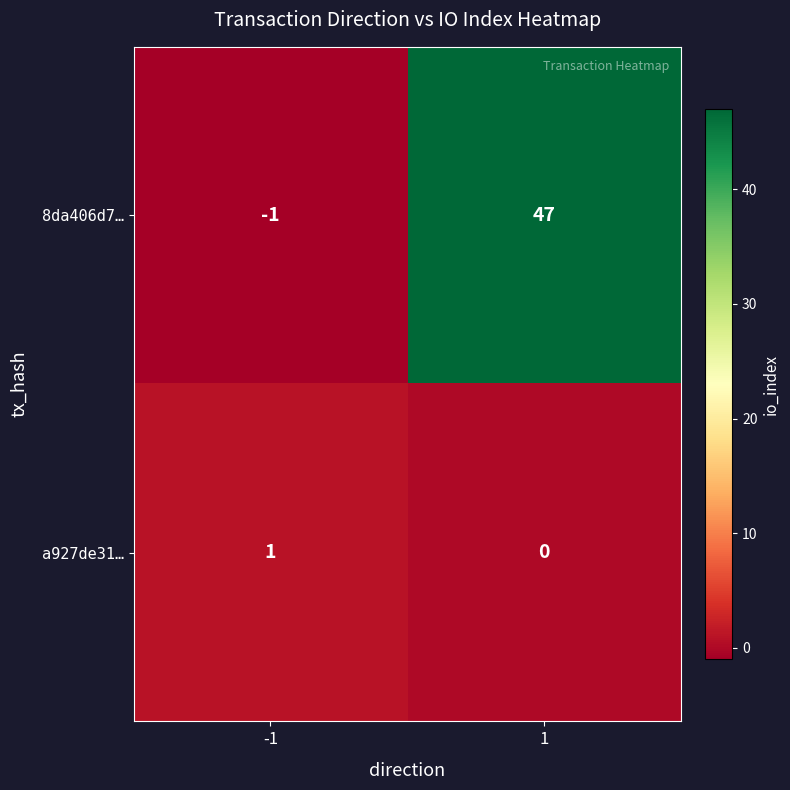

At which category is the sum across all series the highest?

1